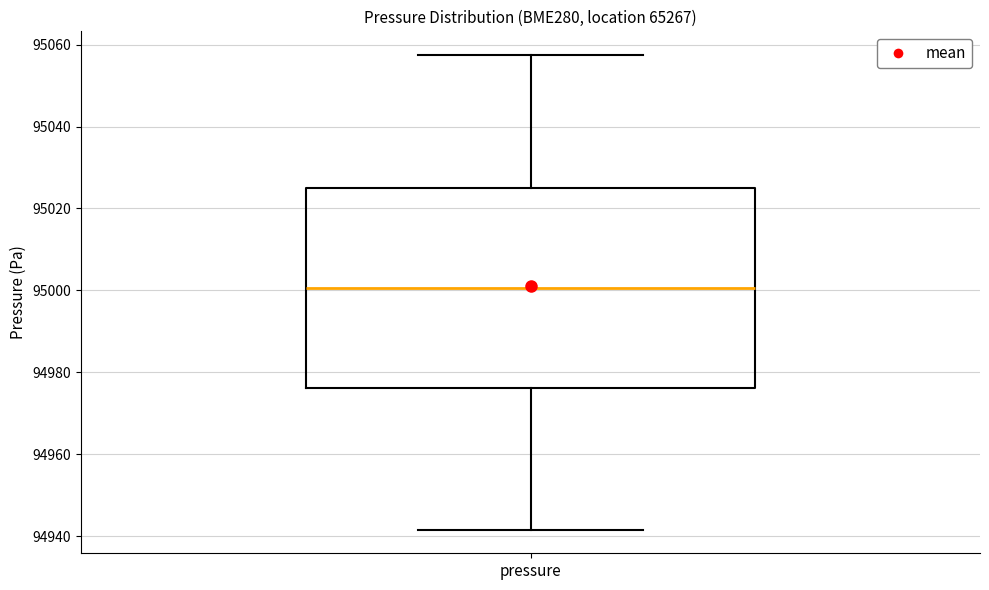

Where is the lower edge of the box for pressure on the y-axis? The values are not printed on the chart, so give them approximately, as read against the axis.

94976